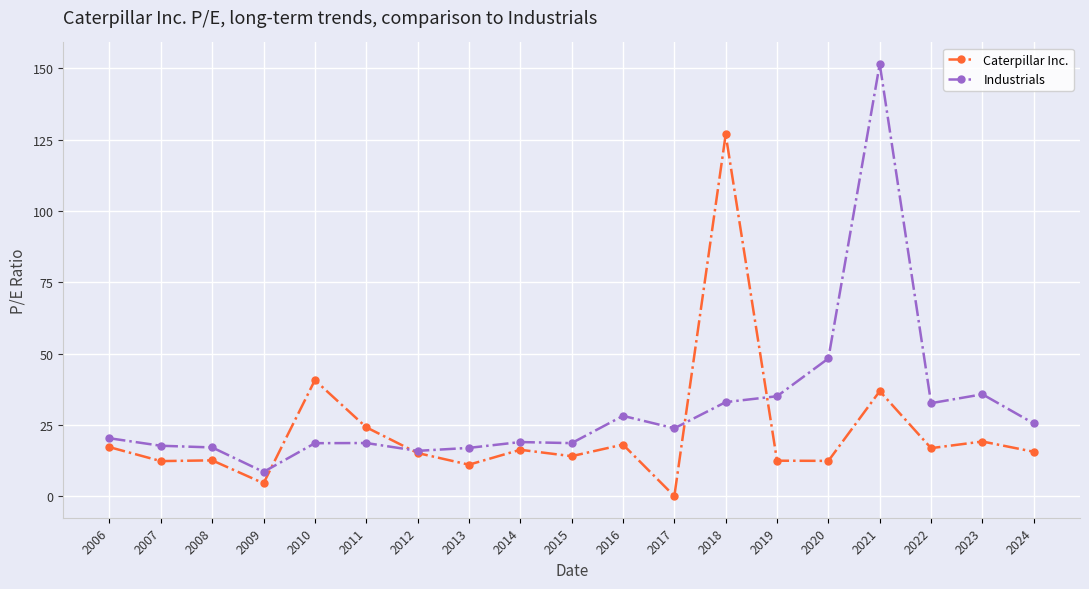

At 2010, list the series in order from smallest to largest.

Industrials, Caterpillar Inc.